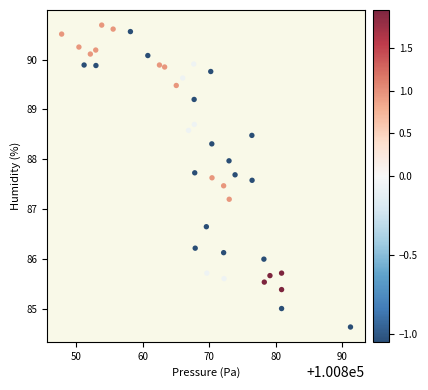

What Y value in the scatter plot is closest to 87?

87.2